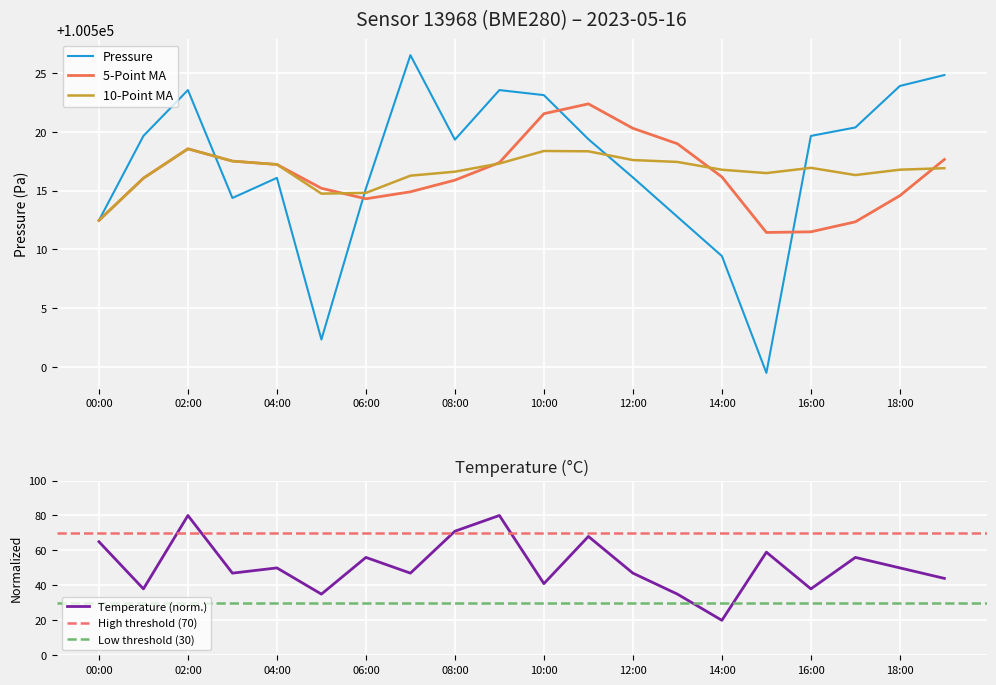

What is the label of the 13th point from the left?

12:00